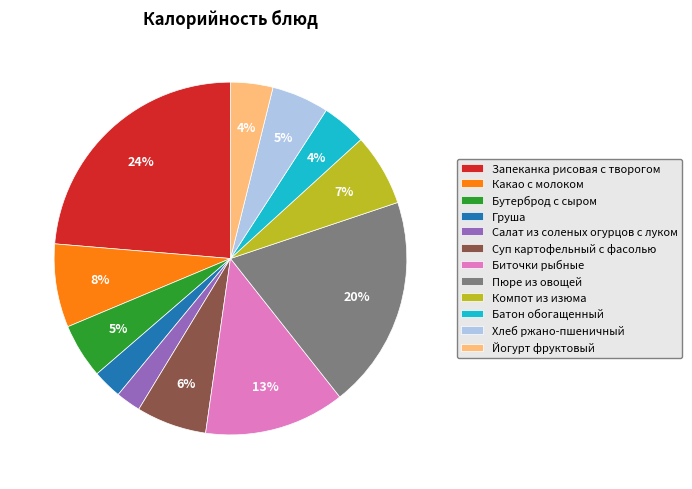

Do Биточки рыбные and Суп картофельный с фасолью together represent more than half of the pie?

No